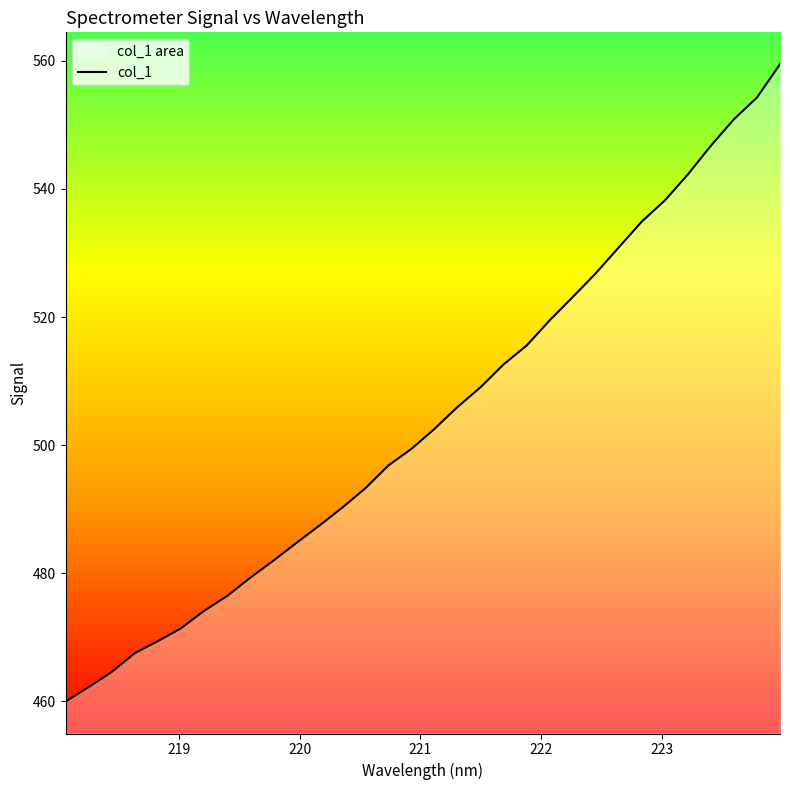

What is the minimum value shown in the chart?

459.9